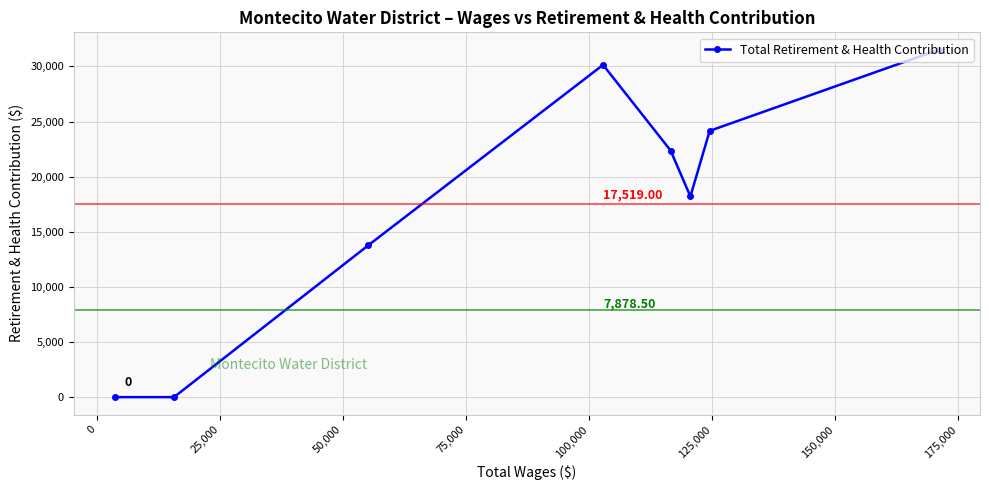

What is the sum of all values?

140152